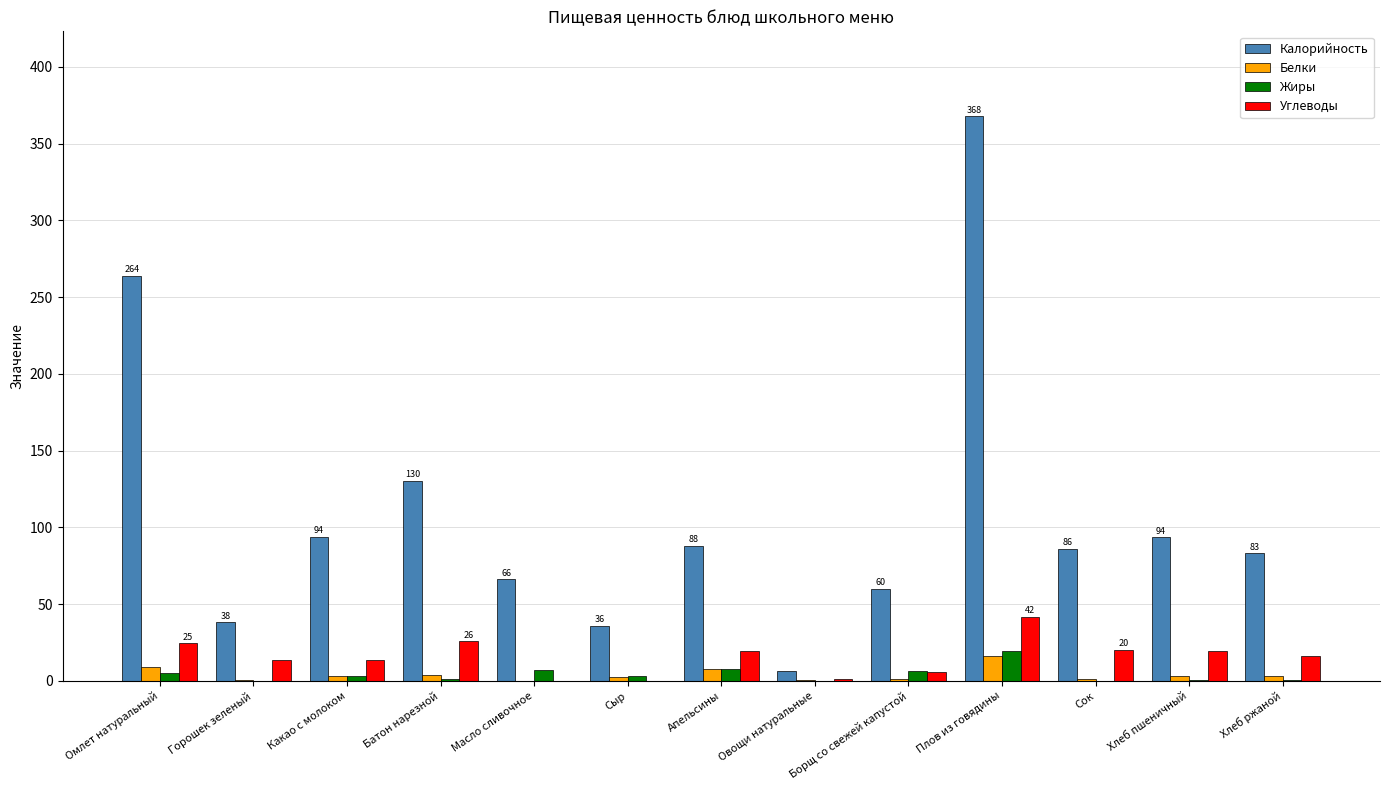

At which category is the sum across all series the highest?

Плов из говядины